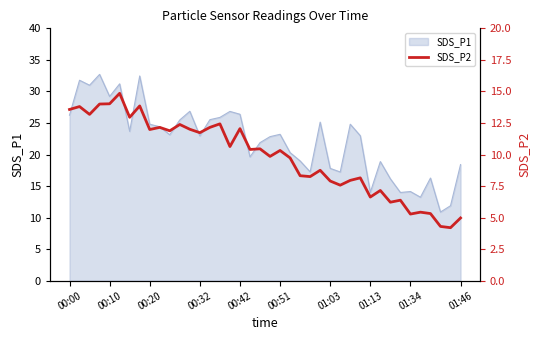

The value at 25 is 8.8. True or false?

True